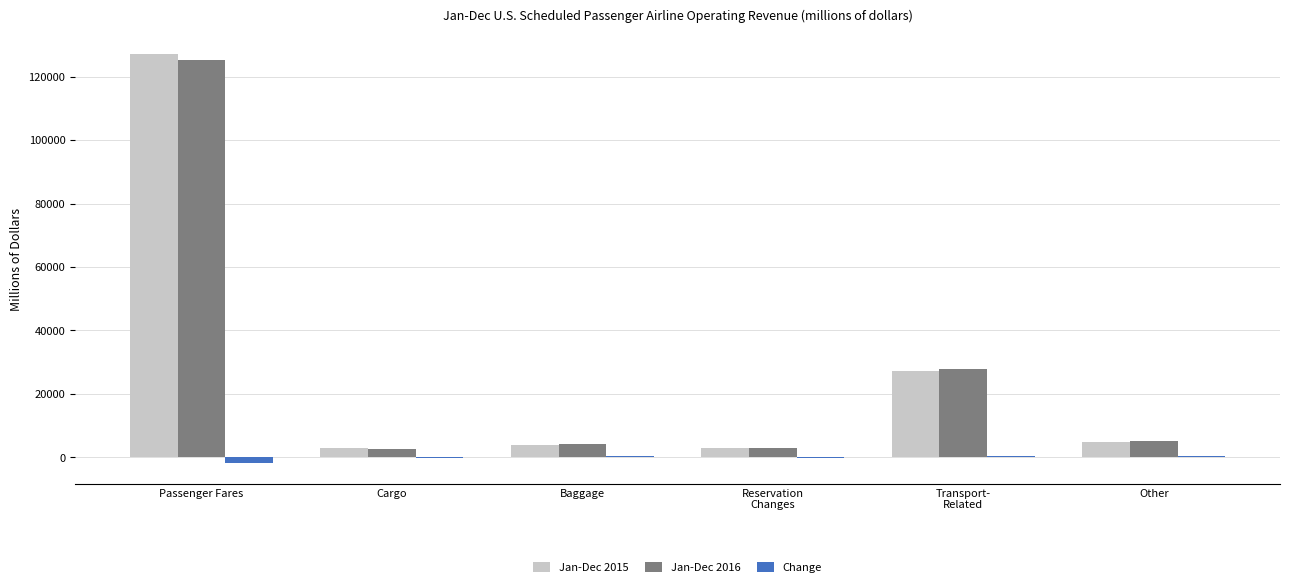

Which series has the largest range (max minus min)?

Jan-Dec 2015